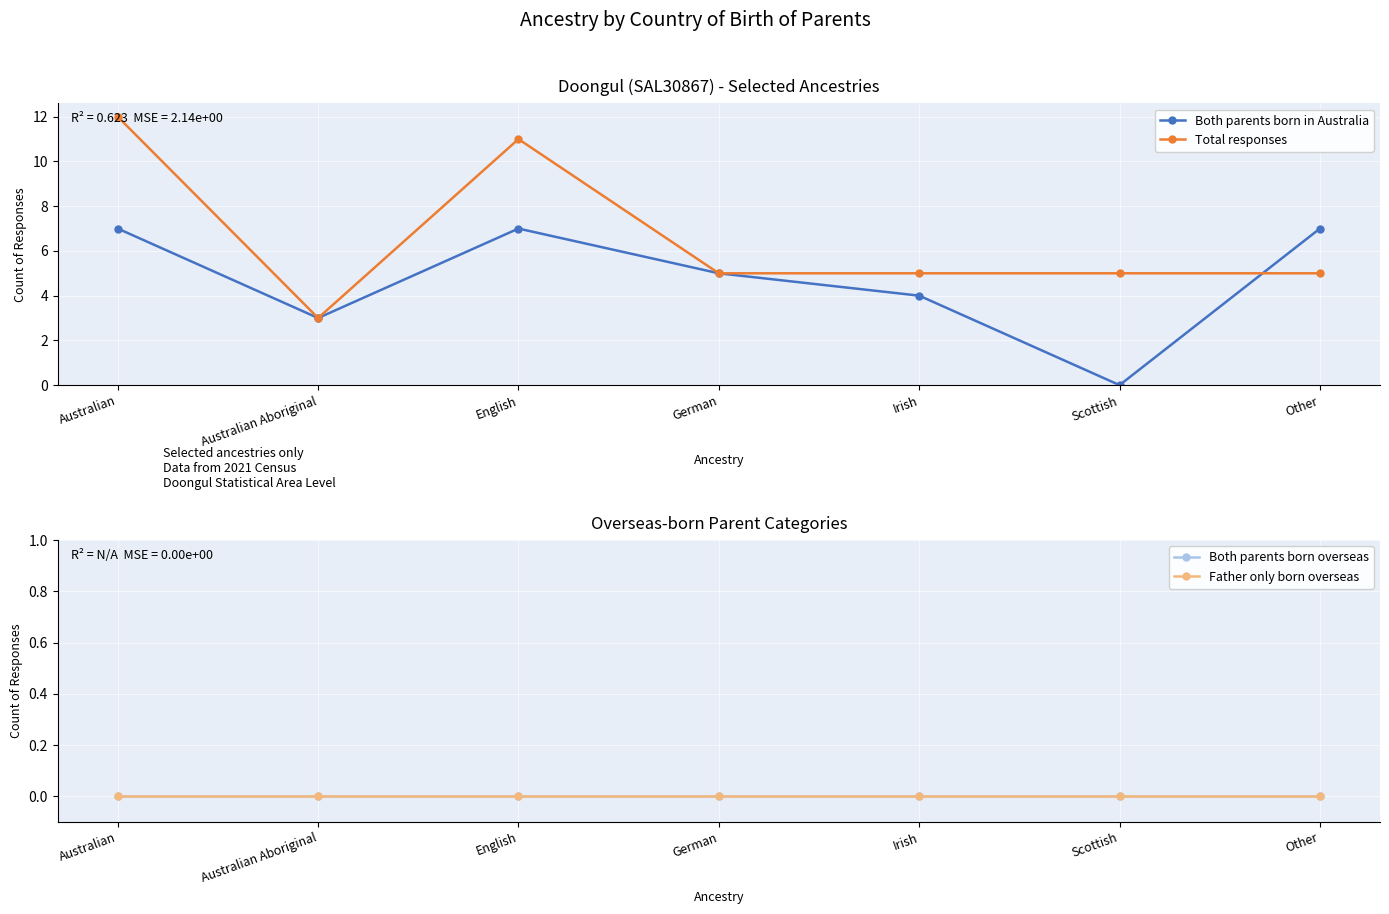

True or false: Both parents born in Australia has a value of 5 at Australian Aboriginal.

False